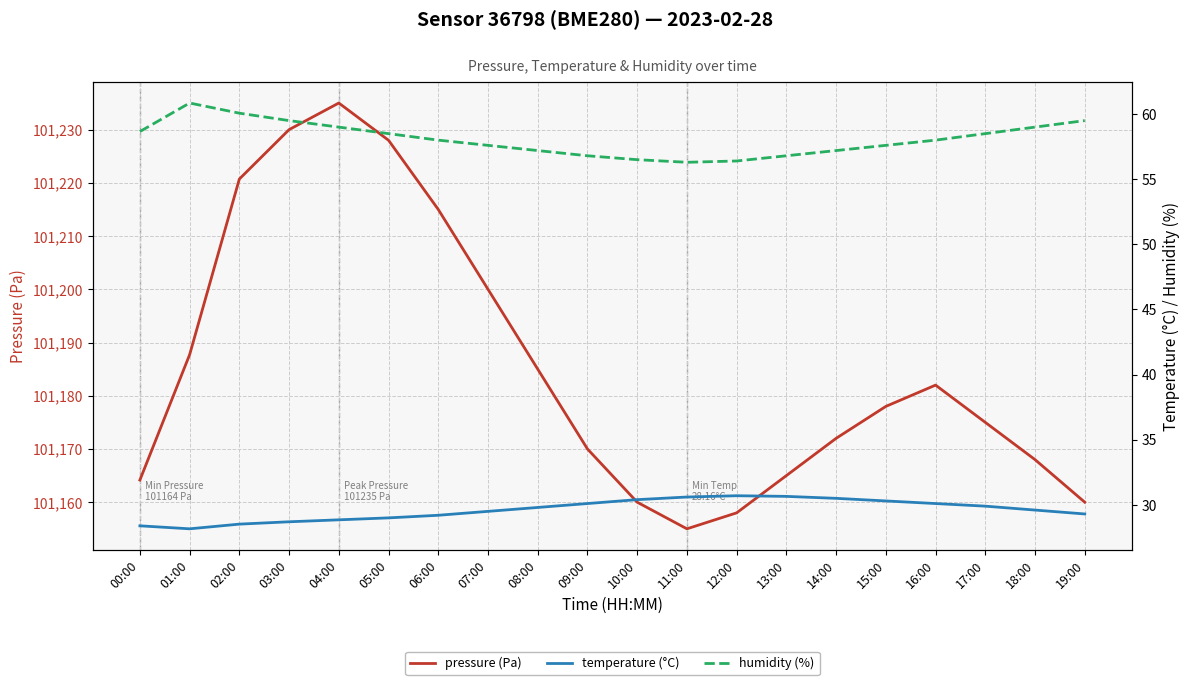

What is the difference between the humidity (%) values at 00:00 and 10:00?

2.2